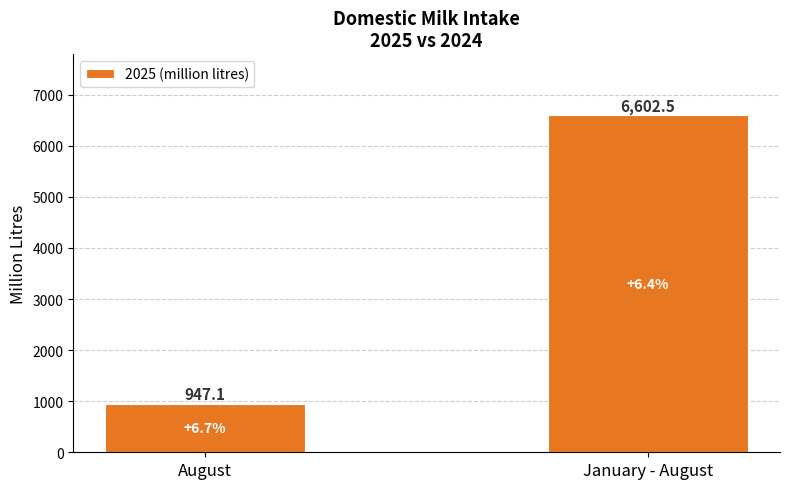

What is the value of the 1st bar from the left?

947.1